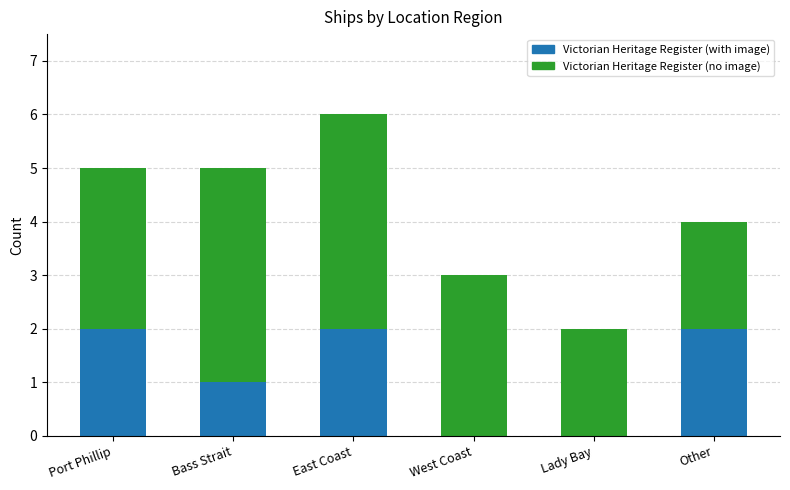

Reading left to right, transcribe the values for Victorian Heritage Register (with image).

Port Phillip=2	Bass Strait=1	East Coast=2	West Coast=0	Lady Bay=0	Other=2